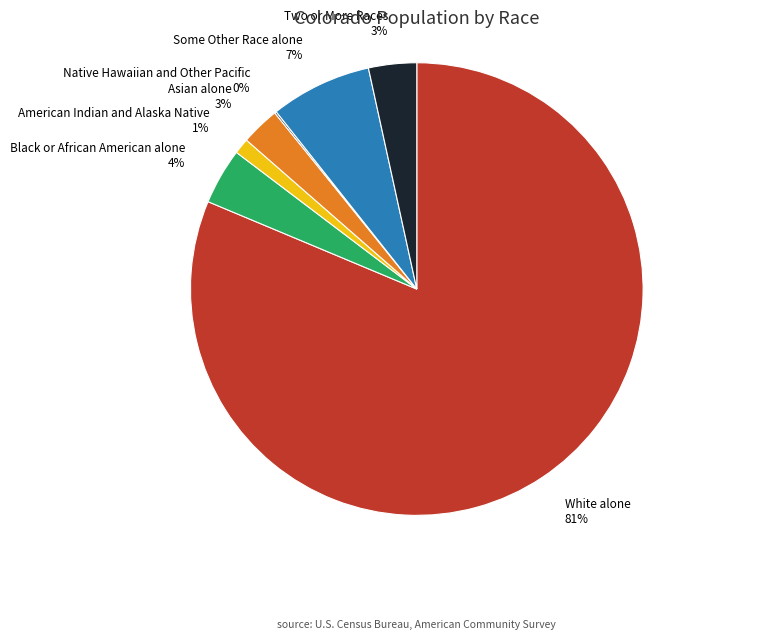

The Asian alone slice represents 3% of the pie. True or false?

True